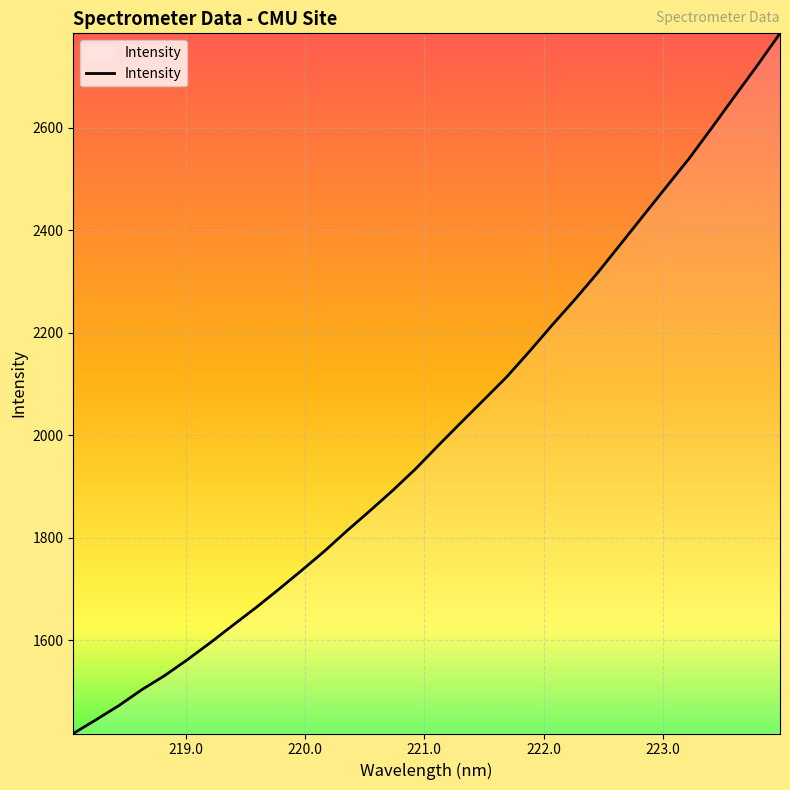

What is the minimum value shown in the chart?

1417.6